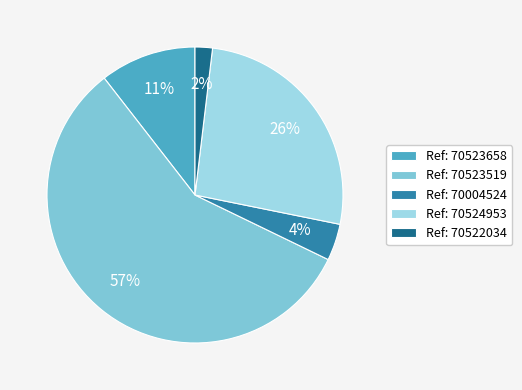

Rank the categories by value from lowest to highest.

Ref: 70522034, Ref: 70004524, Ref: 70523658, Ref: 70524953, Ref: 70523519